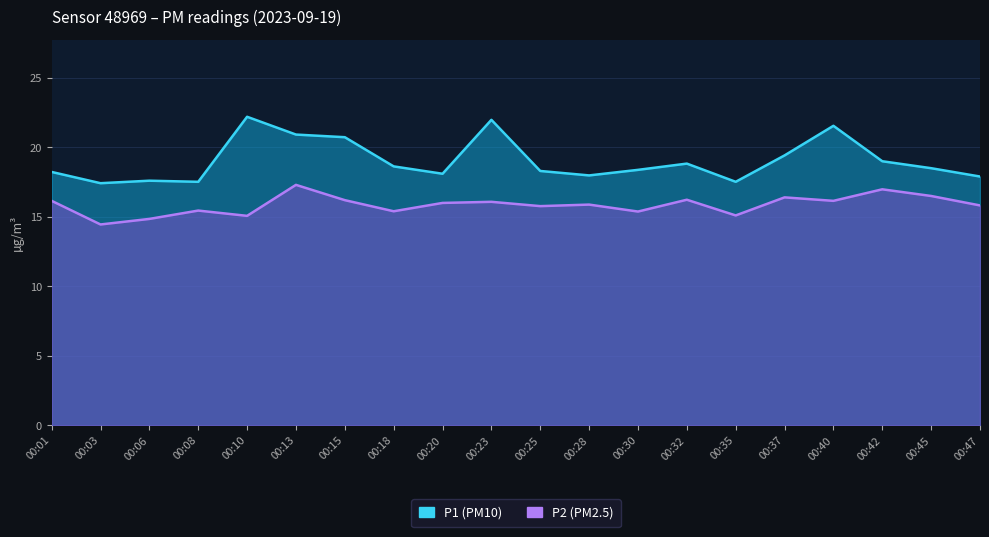

Reading left to right, what are all the values shown in this chart?

P1: 18.2	17.4	17.6	17.5	22.2	20.9	20.7	18.6	18.1	22.0	18.3	18.0	18.4	18.8	17.5	19.4	21.6	19.0	18.5	17.9
P2: 16.1	14.4	14.8	15.4	15.1	17.3	16.2	15.4	16.0	16.1	15.8	15.9	15.4	16.2	15.1	16.4	16.1	17.0	16.5	15.8